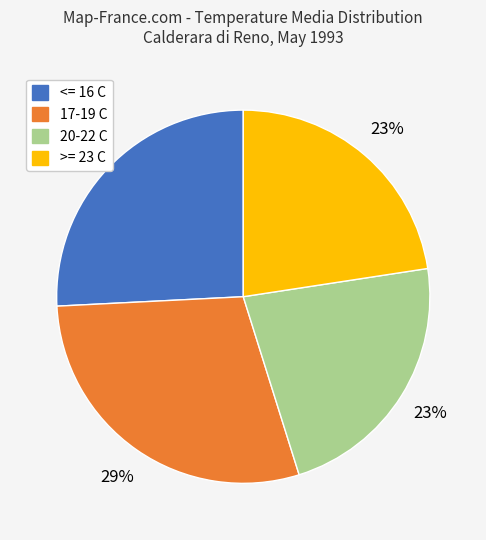

To the nearest percent, what is the difference between the largest and smallest slice percentages?

6%